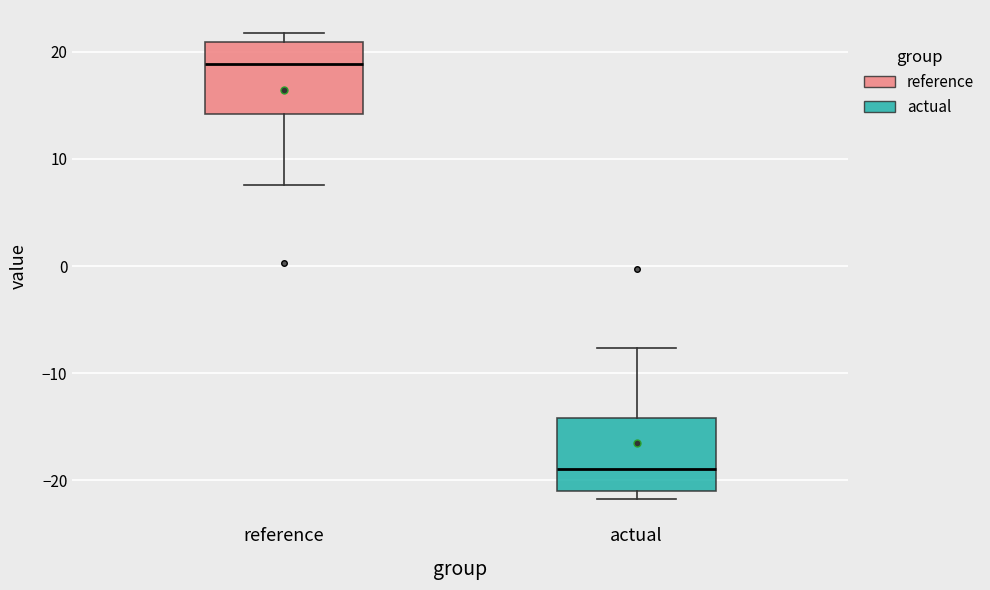

Where does the median line of the box for actual sit on the y-axis? The values are not printed on the chart, so give them approximately, as read against the axis.

-19